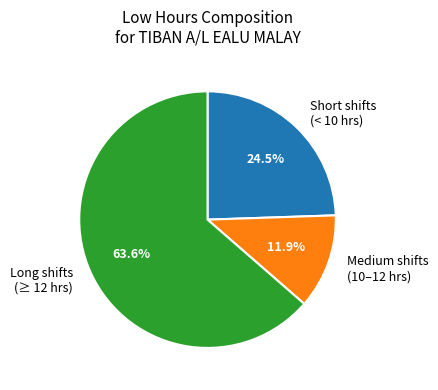

Is there a majority slice in this chart?

Yes